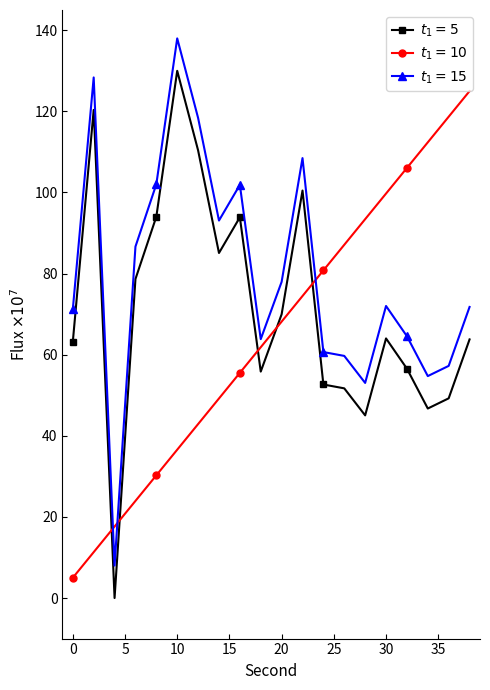

What is the greatest value displayed?

138.0